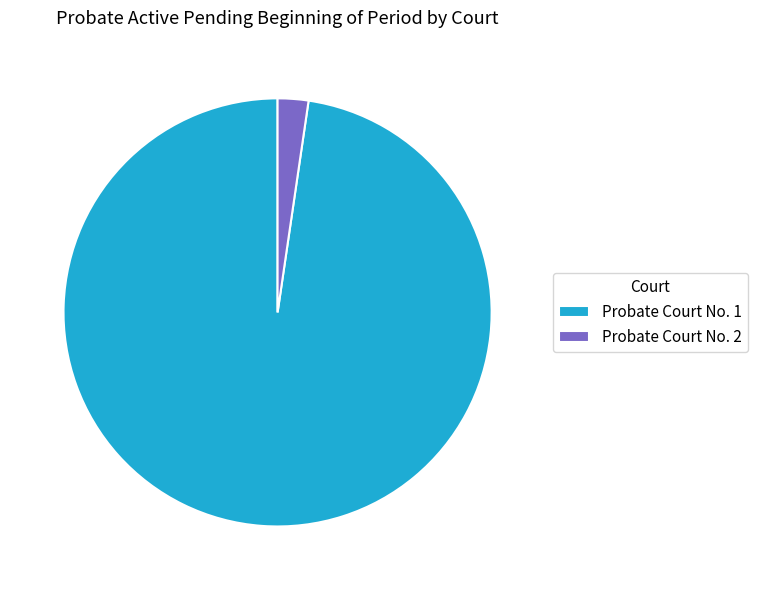

How many slices are in this pie chart?

2